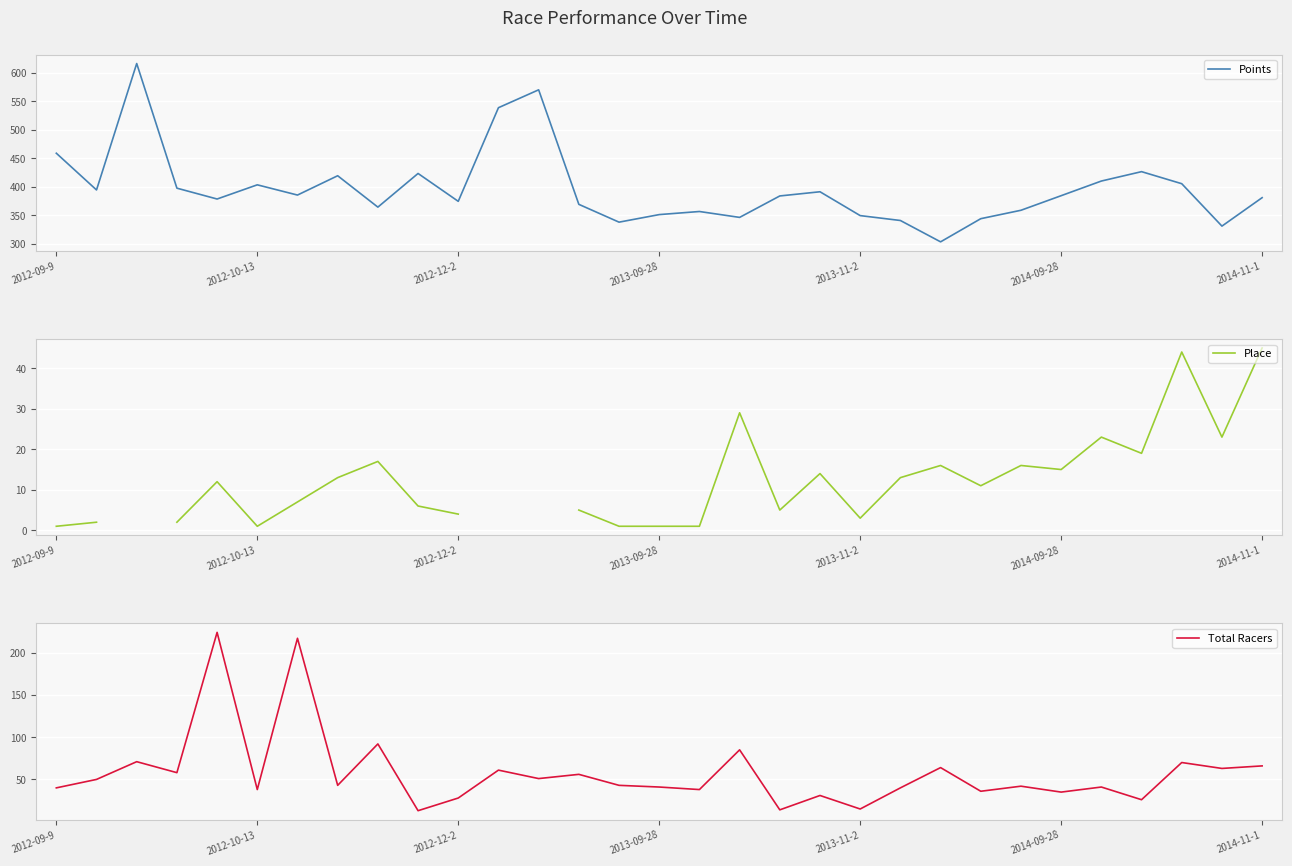

What are all the series names shown in the legend?

Points, Place, Total Racers